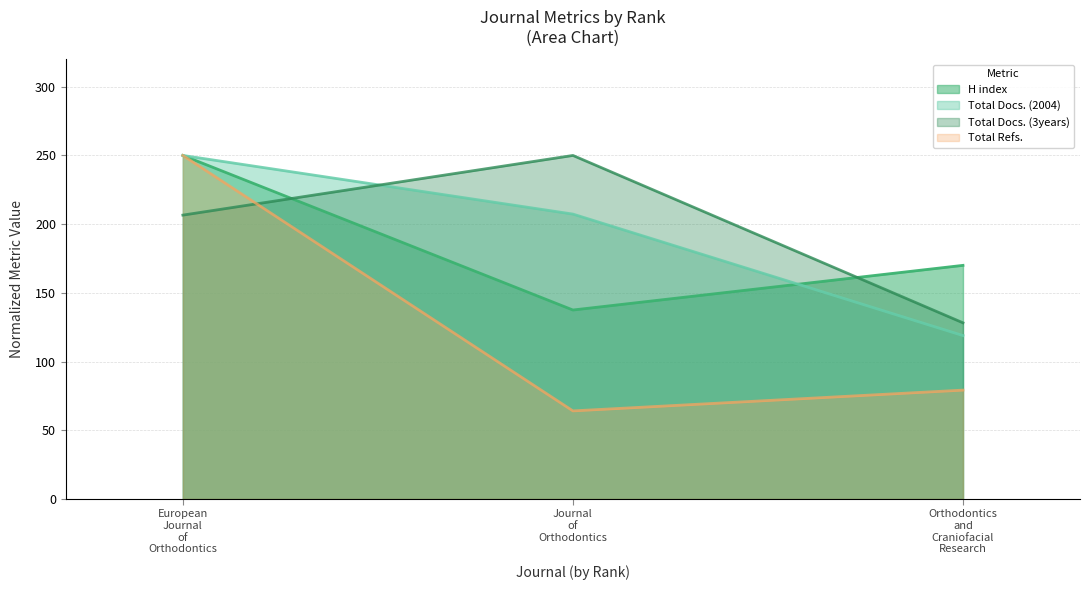

What is the average value of the Total Docs. (3years) series?

194.9